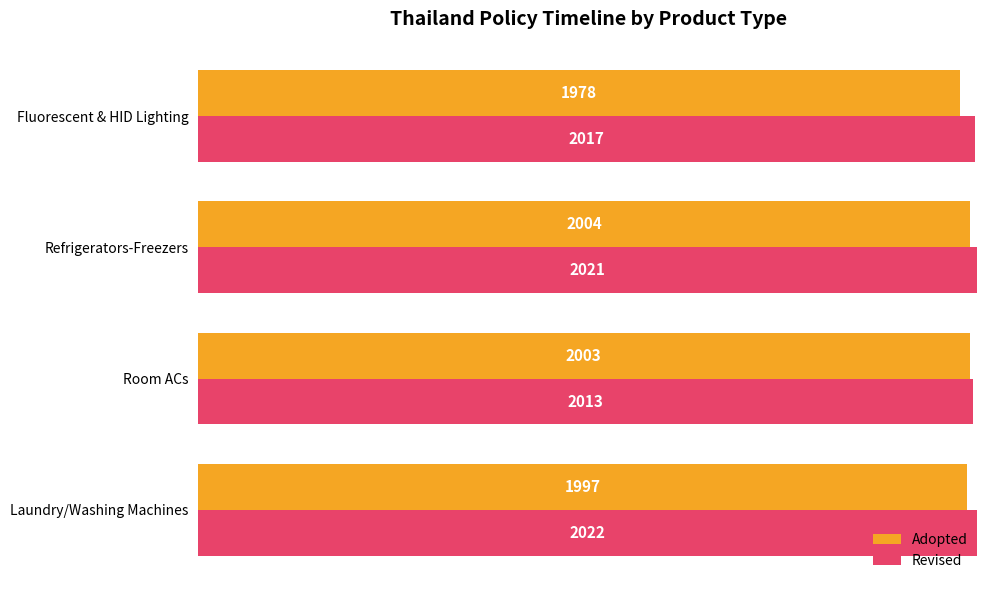

What is the lowest value of the Adopted series?

1978